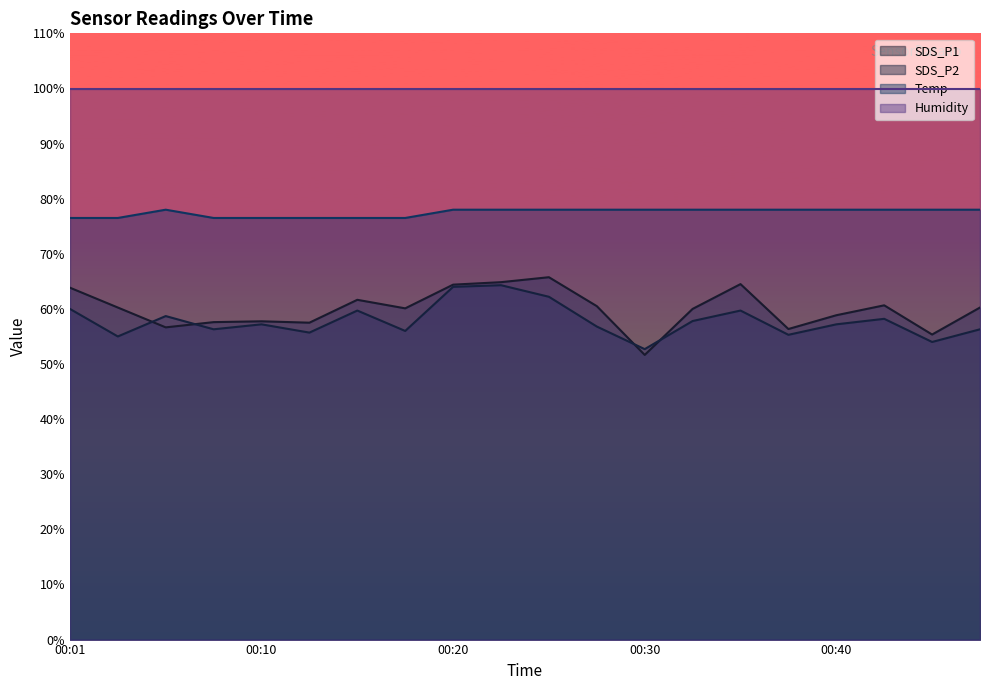

True or false: Temp and SDS_P2 cross at least once.

False